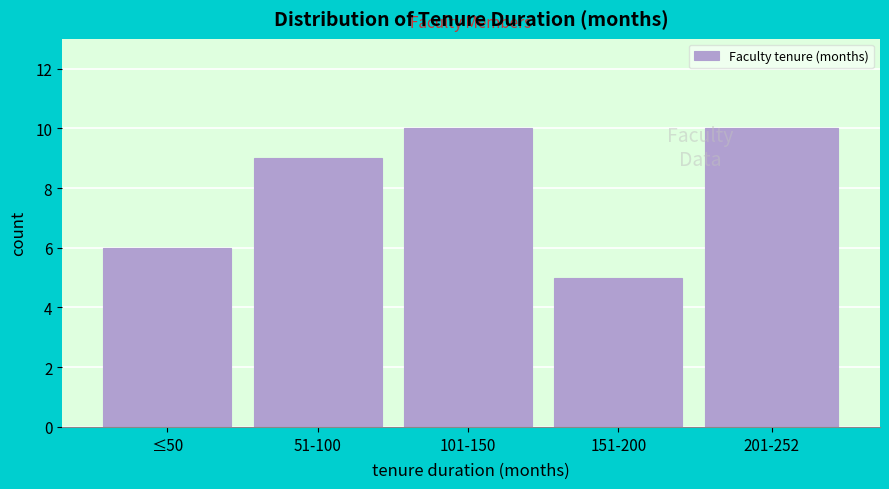

Reading left to right, extract all data points from this chart.

≤50=6	51-100=9	101-150=10	151-200=5	201-252=10